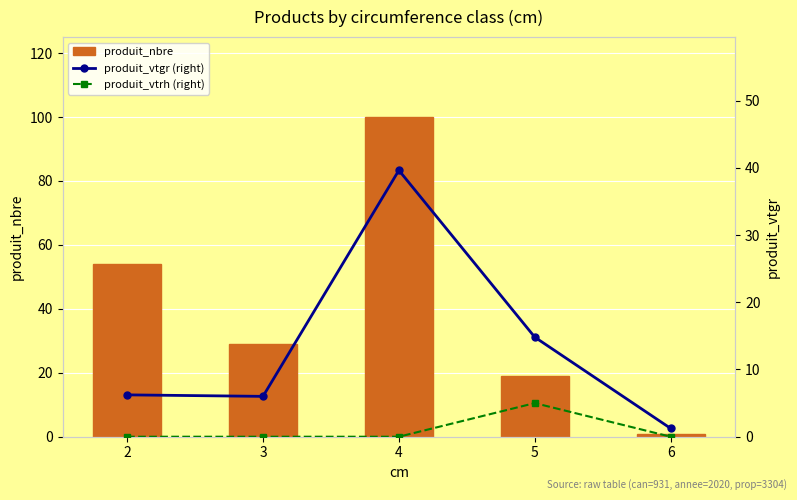

What is the minimum value for produit_nbre?

1.0